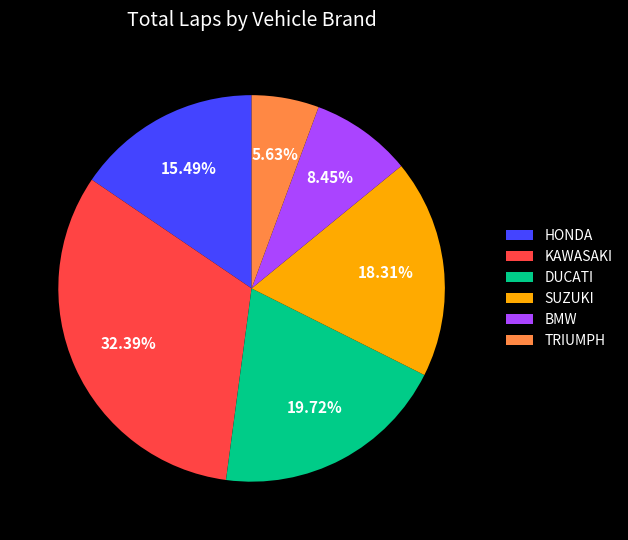

Is the sum of HONDA and SUZUKI greater than half?

No